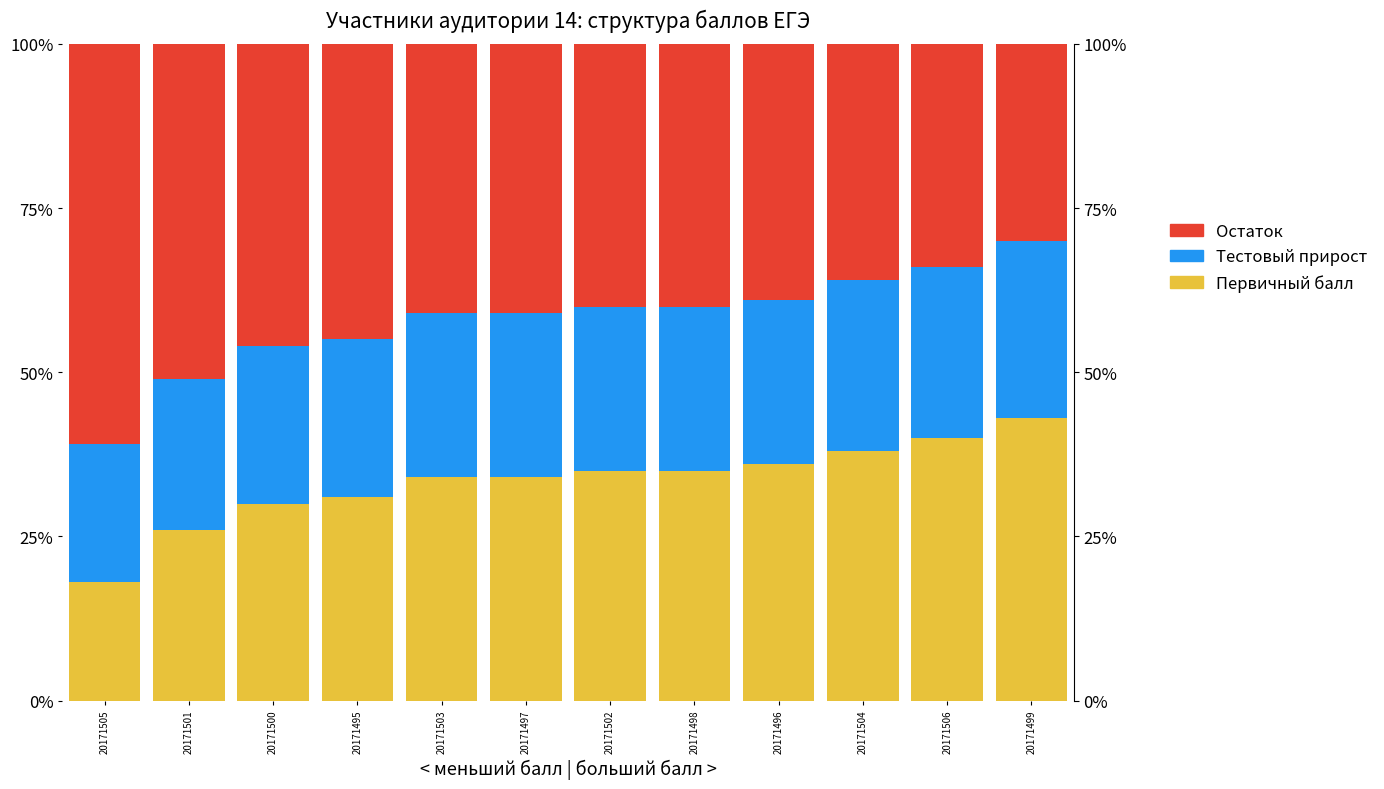

What is the spread (max minus min) of values at 20171504?

12